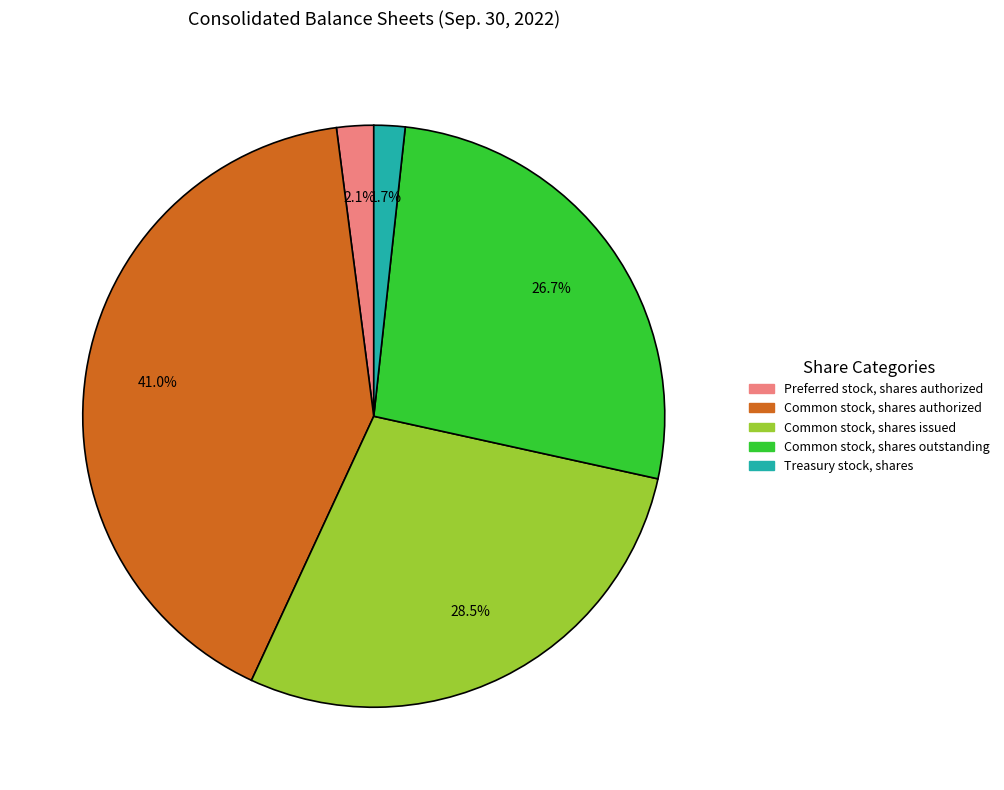

Is there any slice that represents more than half of the pie?

No